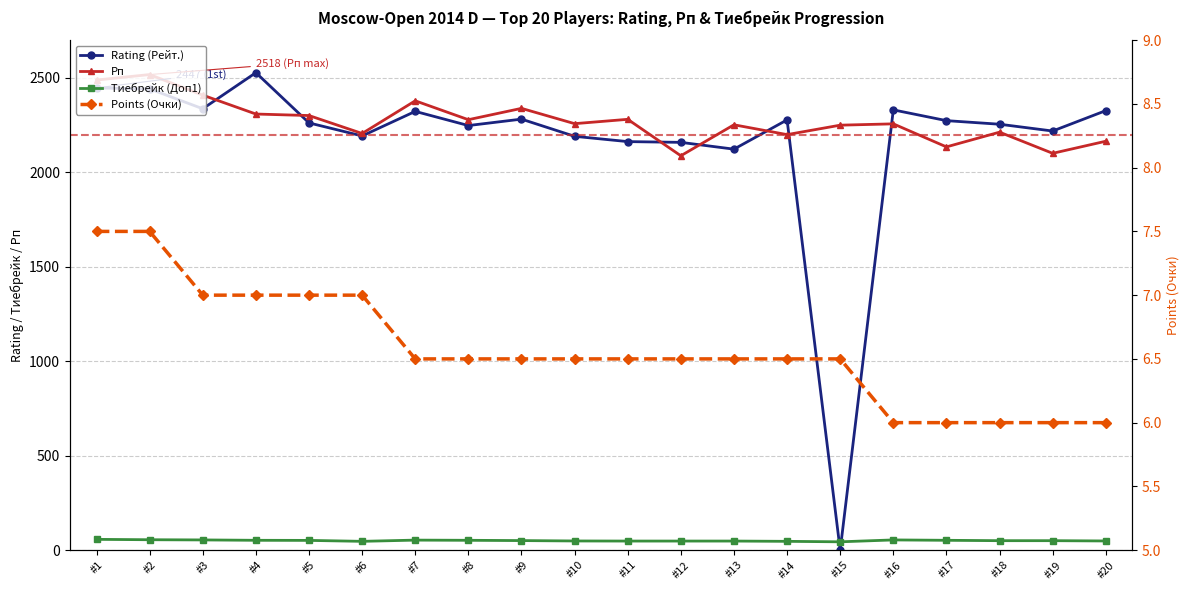

True or false: Rating (Рейт.) has more than 2 interior local peaks.

True